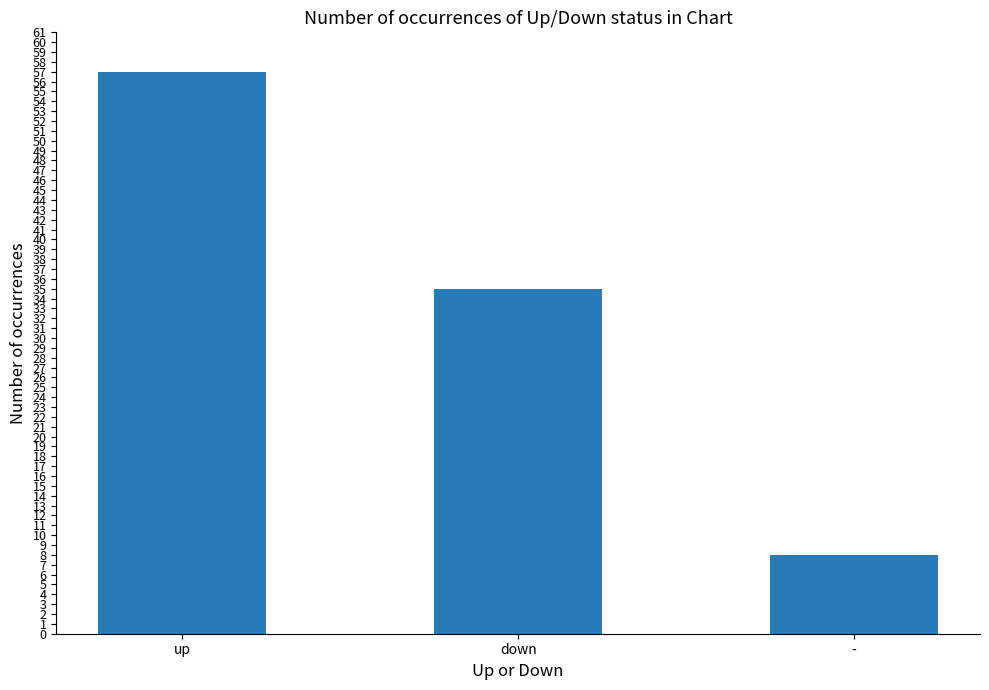

Where is the data nearest to the value 32?

down